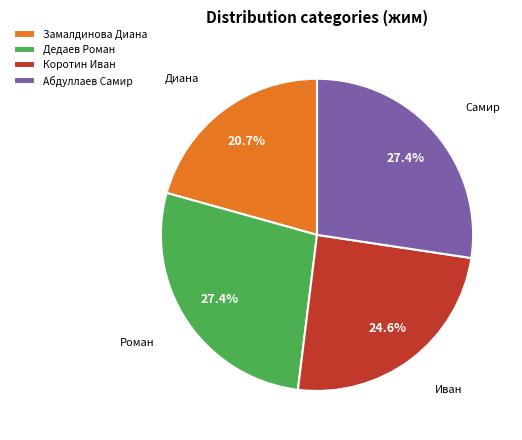

Approximately how many times larger is the value at Коротин Иван compared to Абдуллаев Самир?

0.9